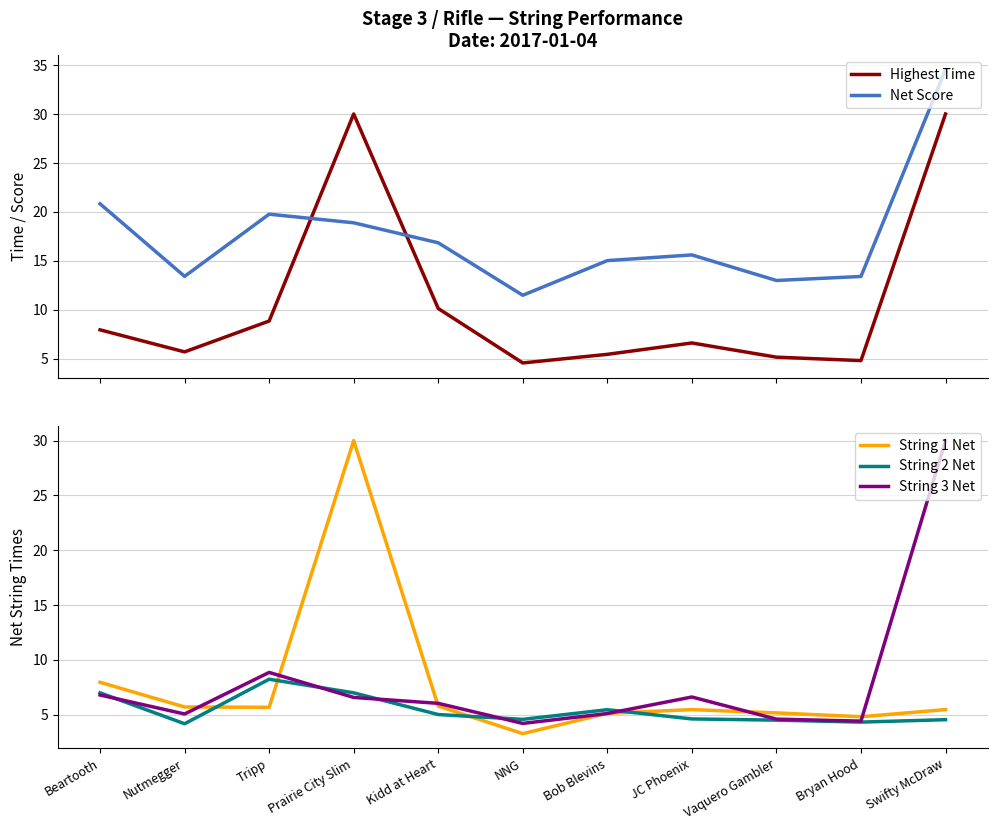

Where is the first local maximum for String 3 Net?

Tripp